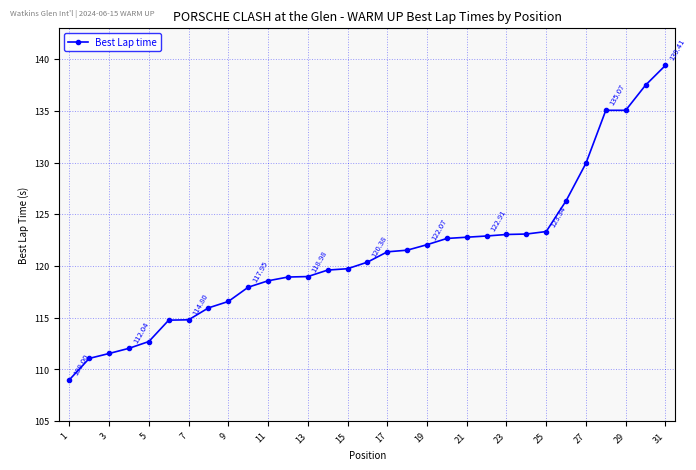

What is the sum of all values?

3758.8